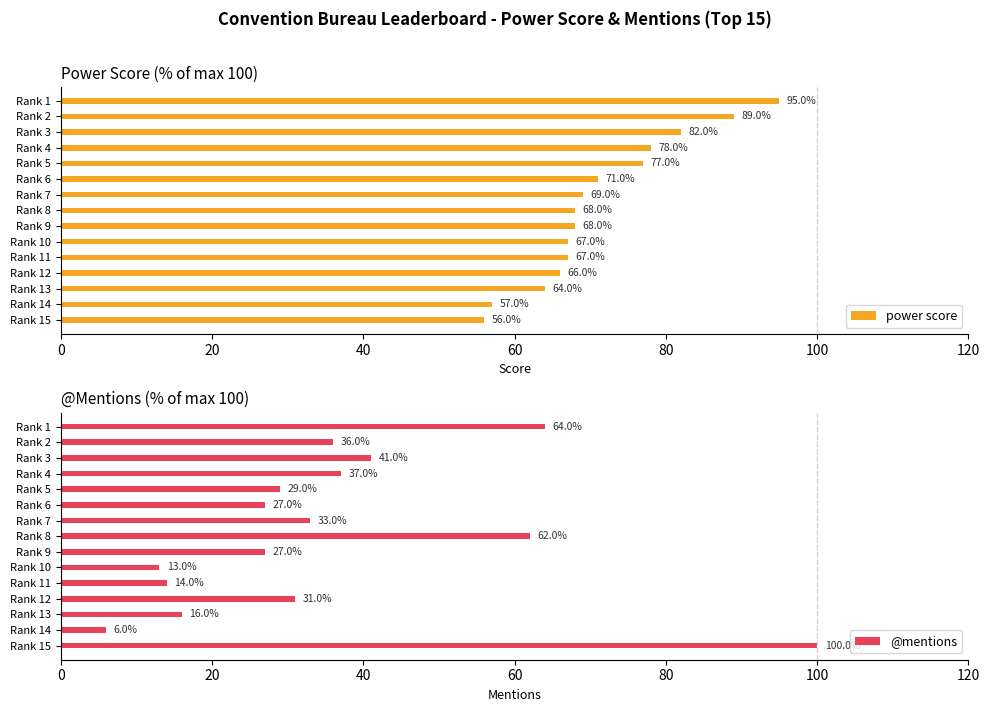

Is it true that power score equals 56.2 at Rank 2?

False